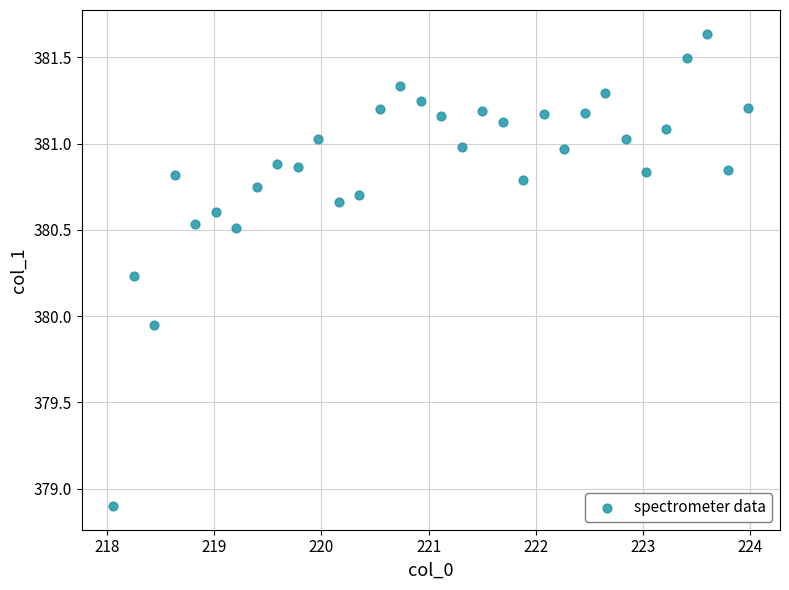

What is the range of Y values (max minus min)?

2.7